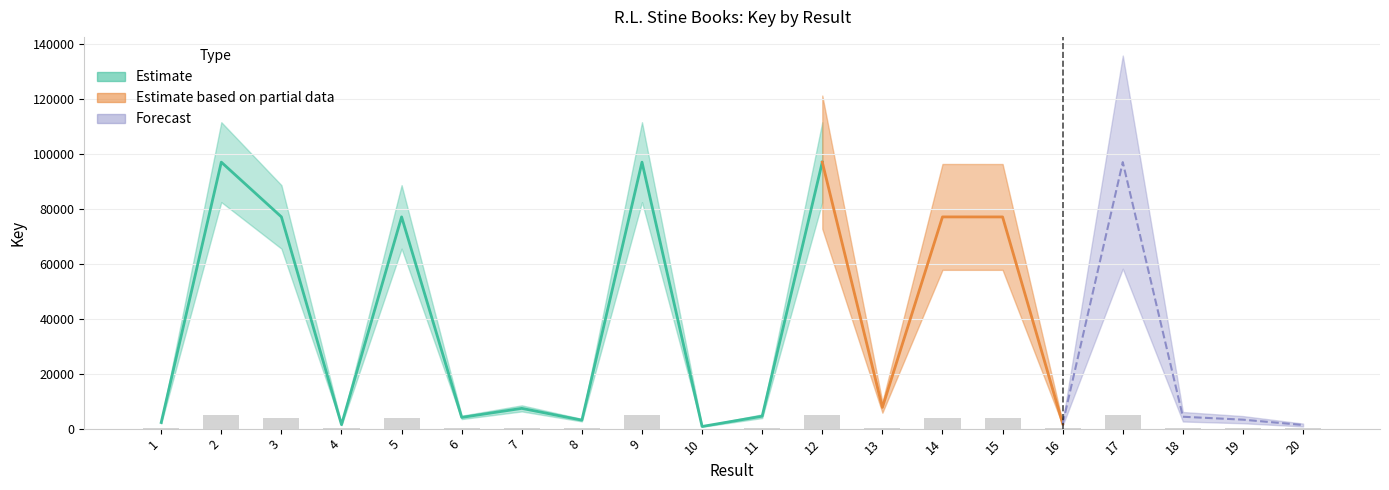

The value at 8 is 2007. True or false?

False